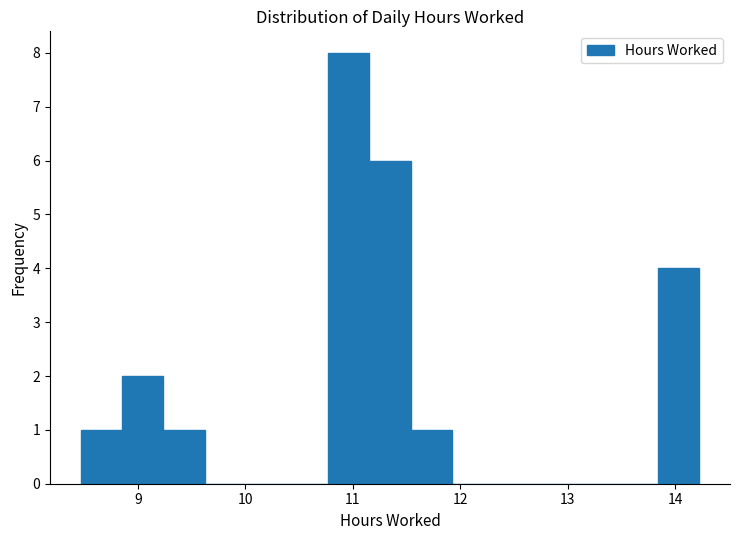

Around what value on the x-axis is the tallest bar? Give the approximate position of its centre, as read against the axis.

11.0